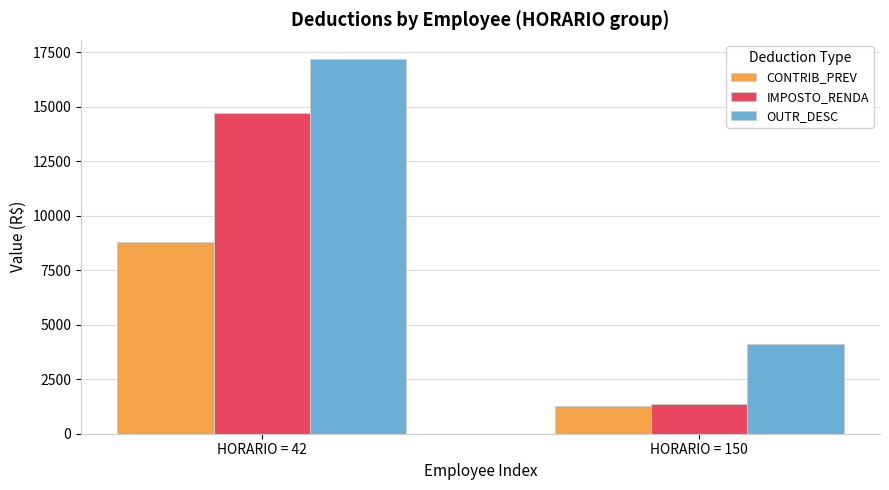

The OUTR_DESC series shows 30066.2 at HORARIO = 42. True or false?

False